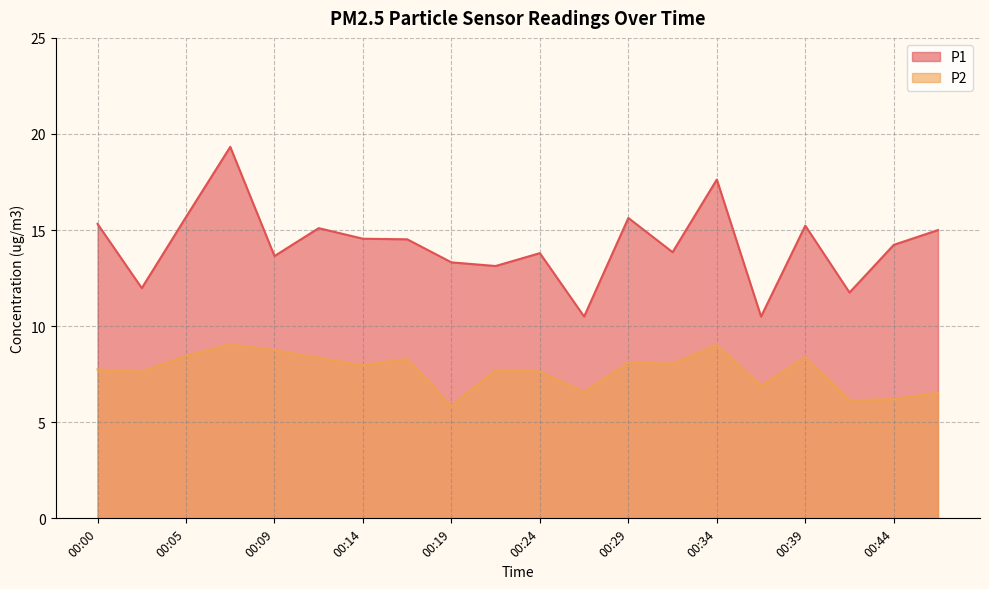

Where is P2 nearest to the value 7?

00:36